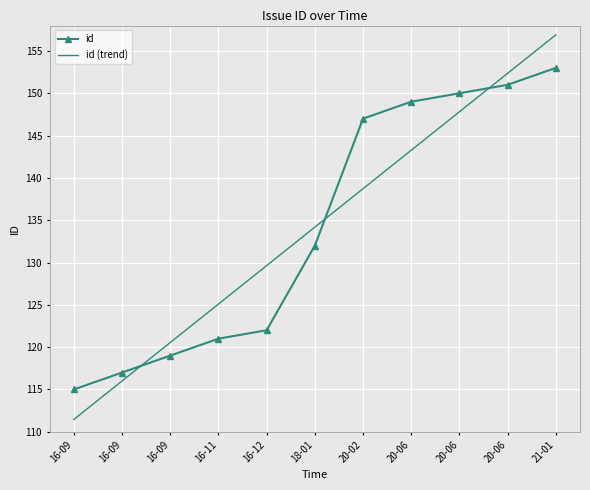

What are all the series names shown in the legend?

id, id (trend)